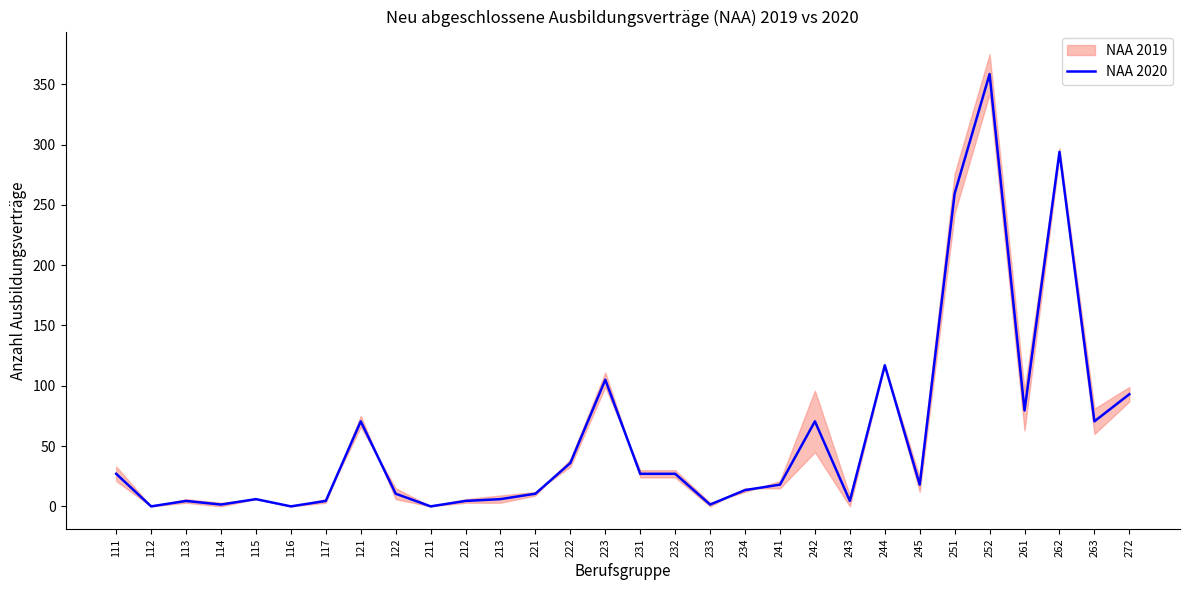

True or false: the data has more than 2 interior local peaks.

True